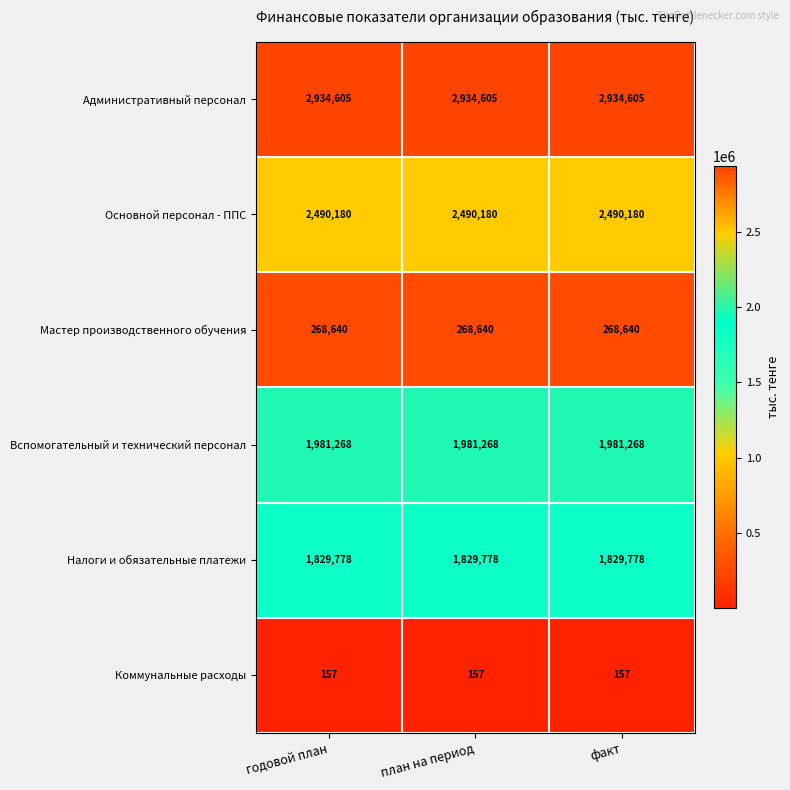

What is the spread (max minus min) of values at план на период?

2934448